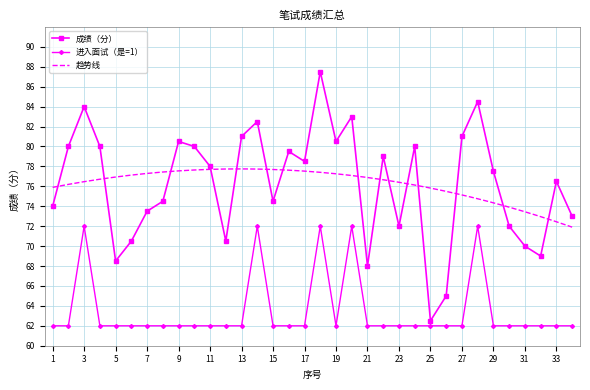

The value of 成绩（分） at 23 is 72.0. True or false?

True